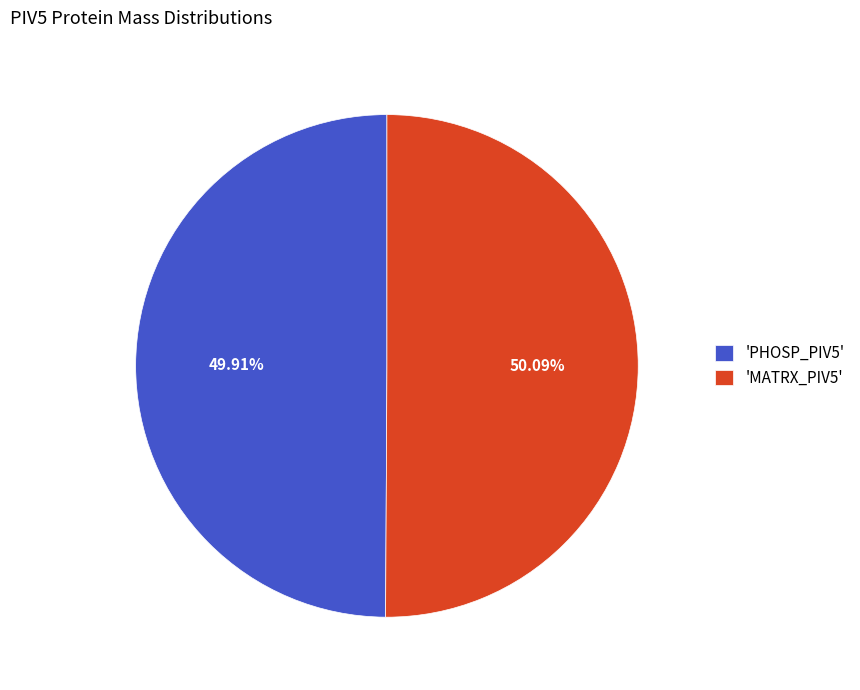

Combined, do 'PHOSP_PIV5' and 'MATRX_PIV5' account for over 50%?

Yes